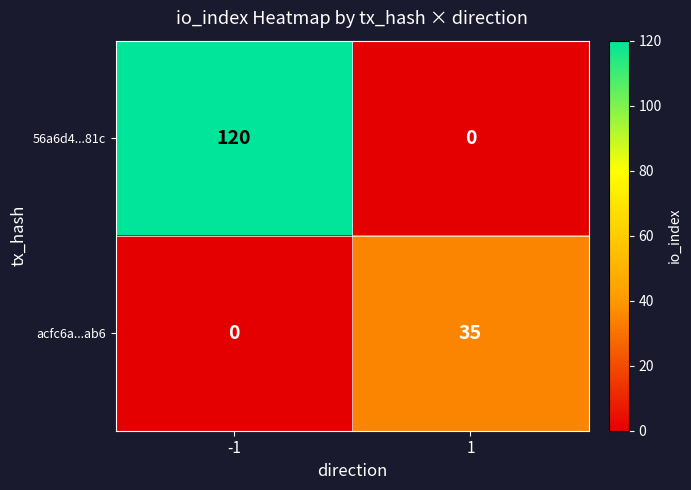

Which series has the largest total across all categories?

56a6d4...81c